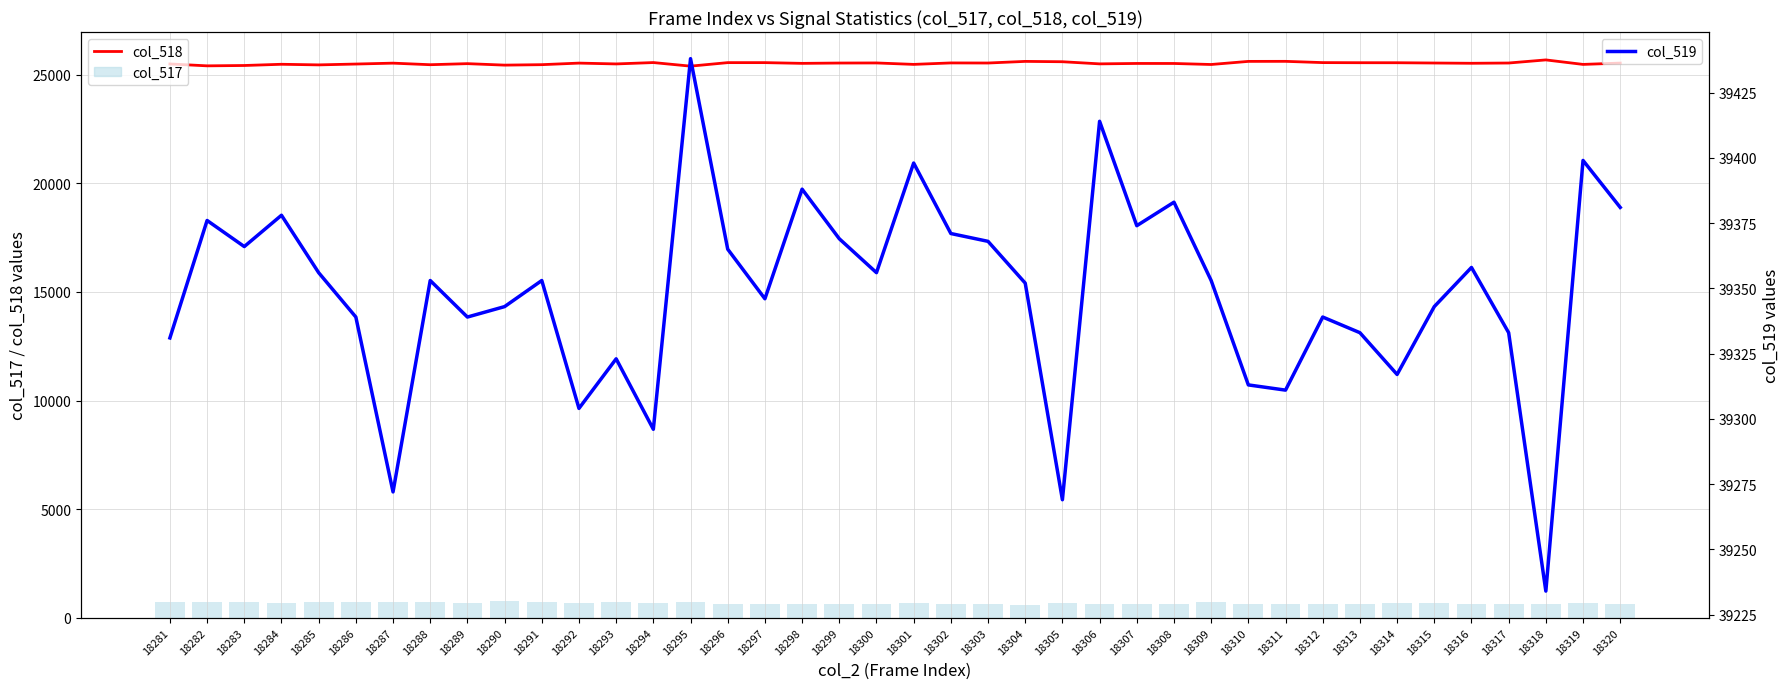

What is the average value of the col_518 series?

25519